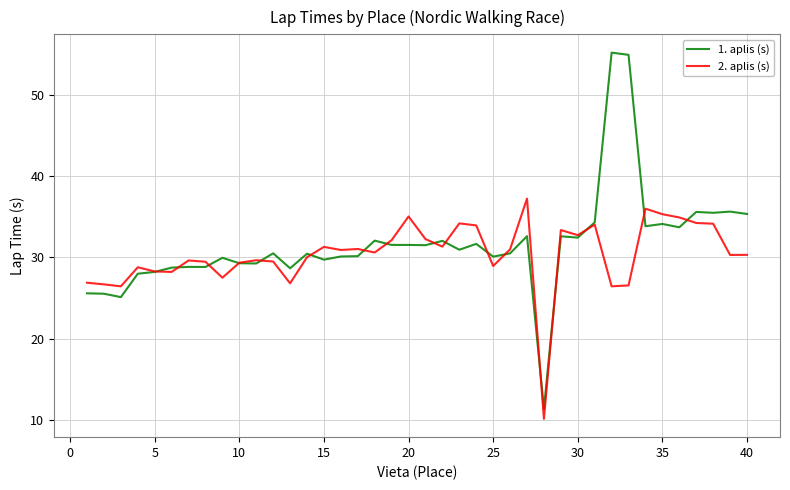

Rank the series by their average value, from lowest to highest.

2. aplis (s), 1. aplis (s)